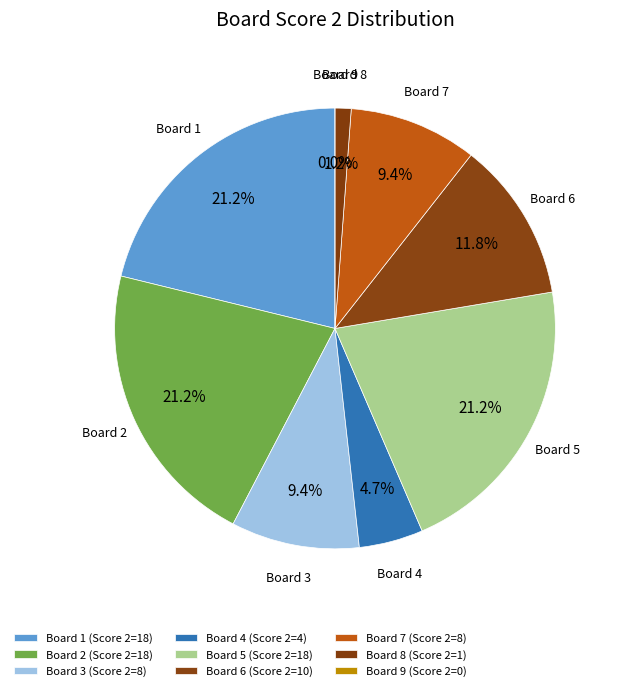

Is there a majority slice in this chart?

No